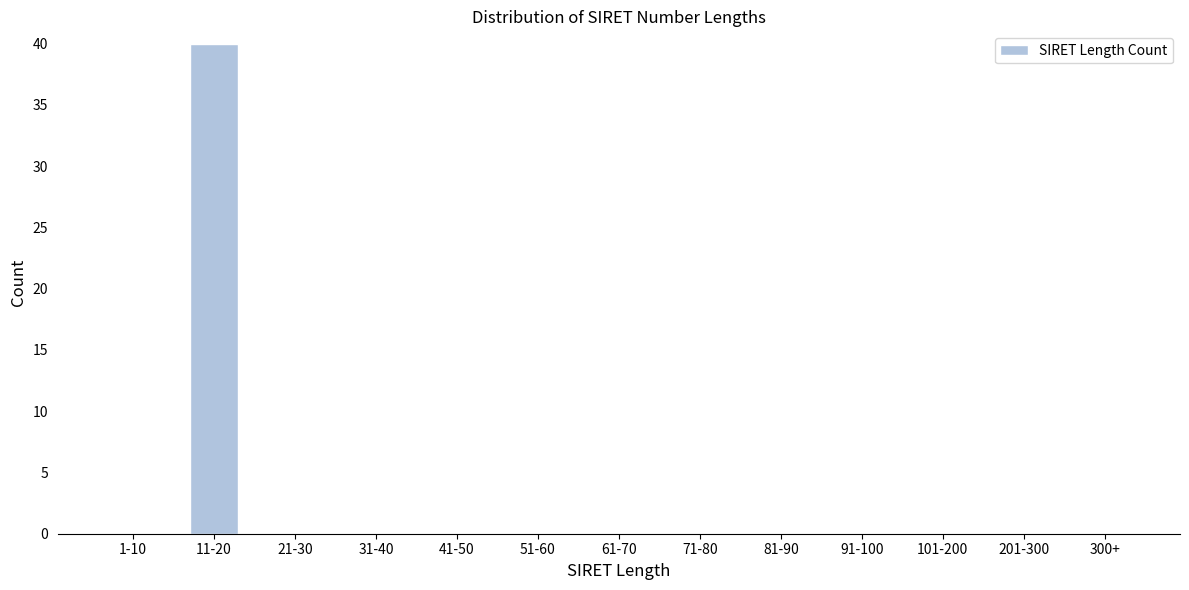

Reading right to left, what are all the values shown in this chart?

300+=0	201-300=0	101-200=0	91-100=0	81-90=0	71-80=0	61-70=0	51-60=0	41-50=0	31-40=0	21-30=0	11-20=40	1-10=0